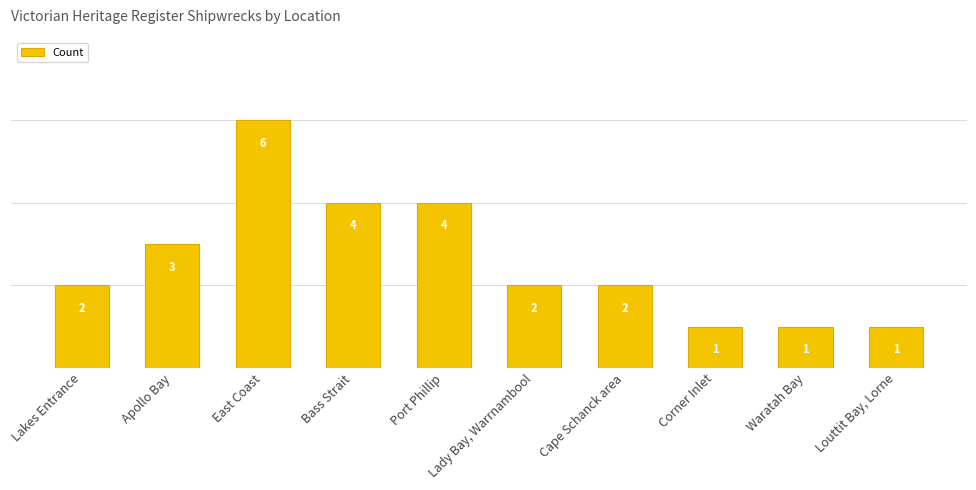

Reading left to right, list all the values displayed in this chart.

2	3	6	4	4	2	2	1	1	1